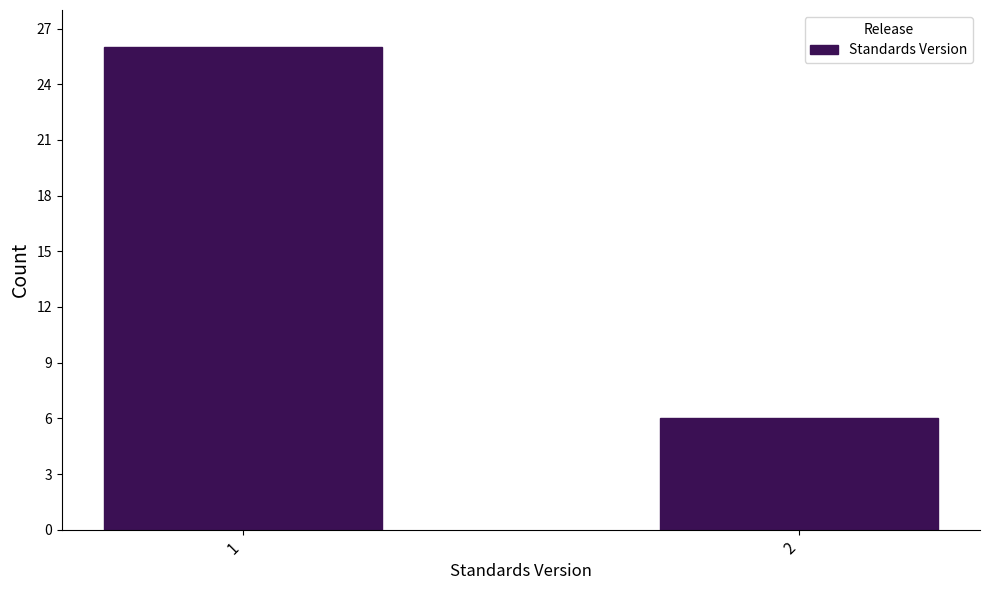

Reading left to right, extract all data points from this chart.

26	6